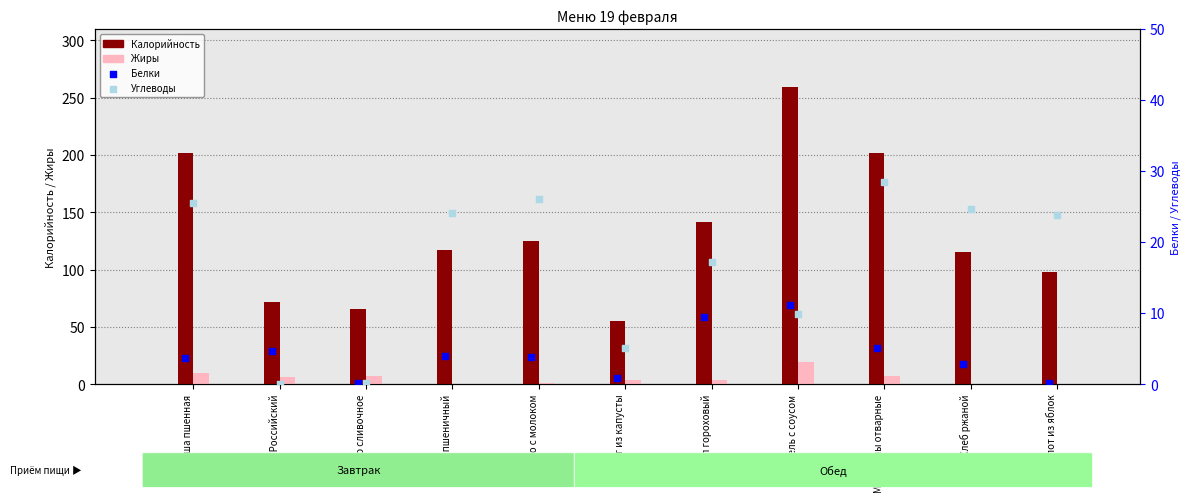

At how many categories does at least one series exceed 24?

11